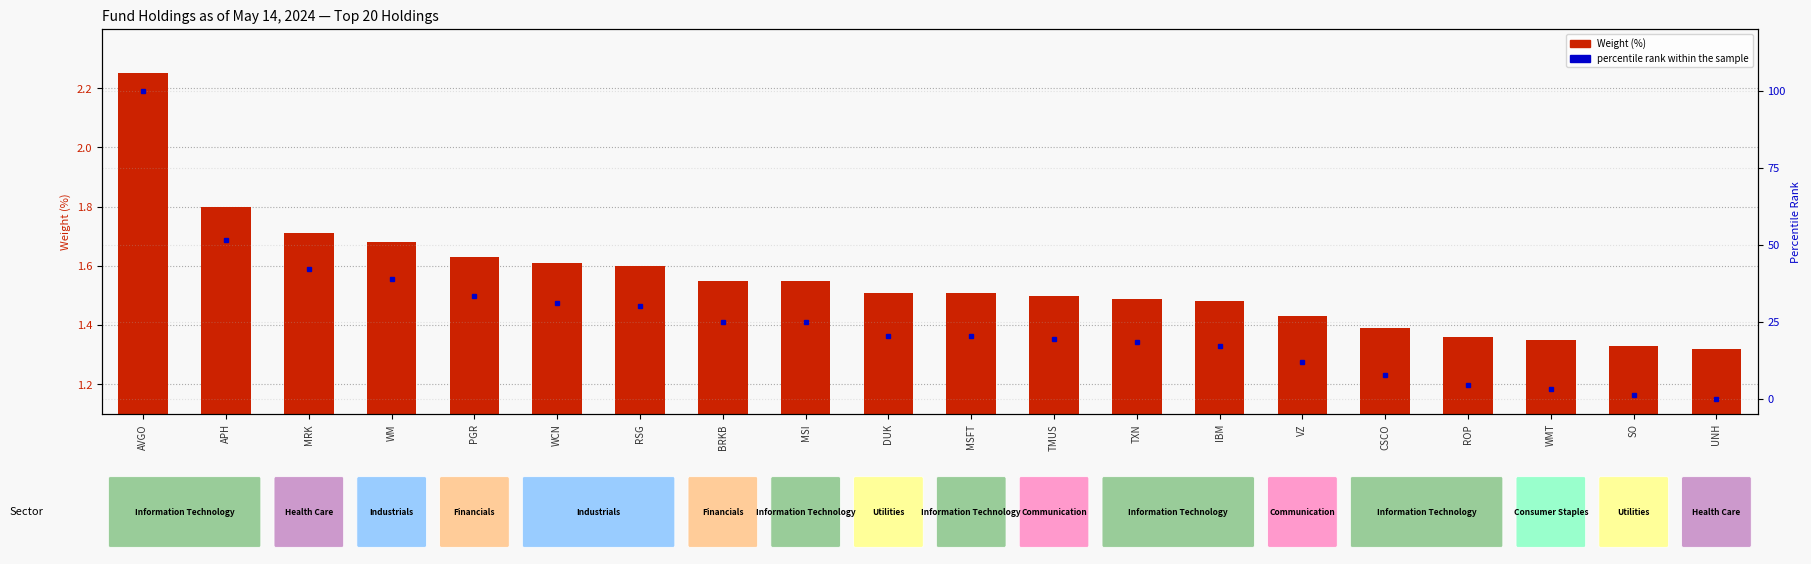

Which series has the widest spread of values?

percentile rank within the sample